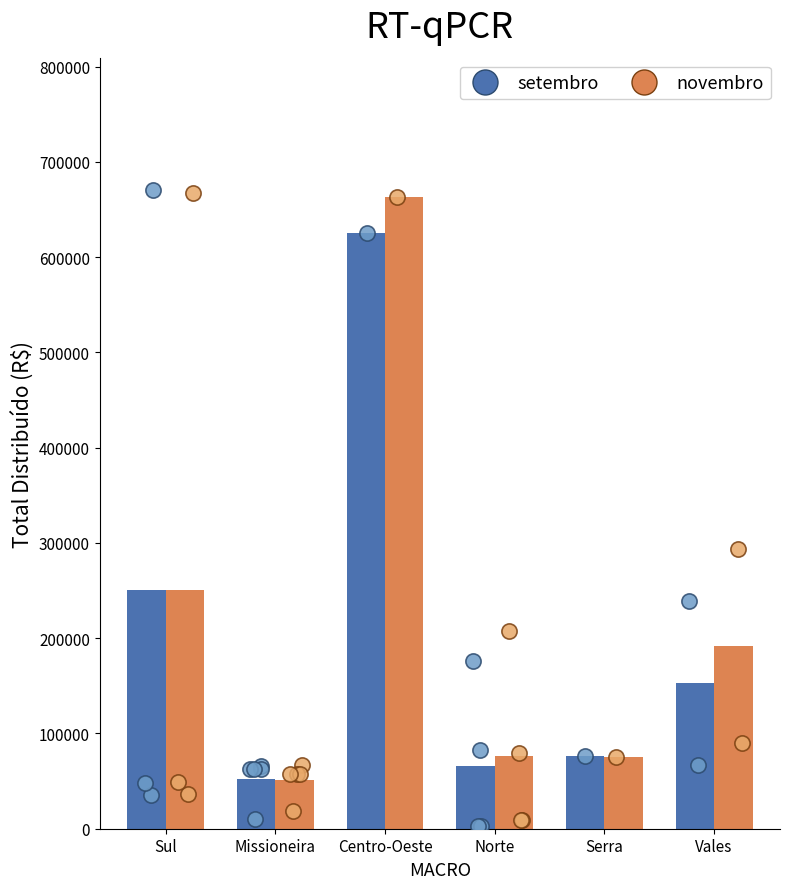

What are all the series names shown in the legend?

setembro, novembro